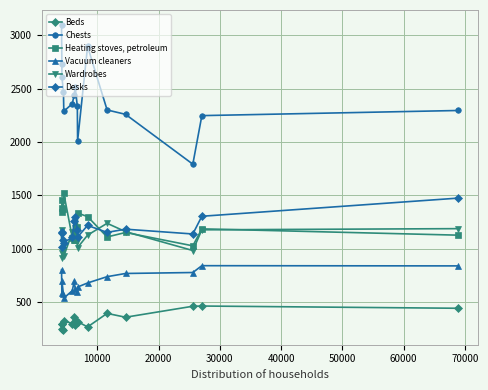

True or false: Beds has more than 0 points higher than both neighbors.

True